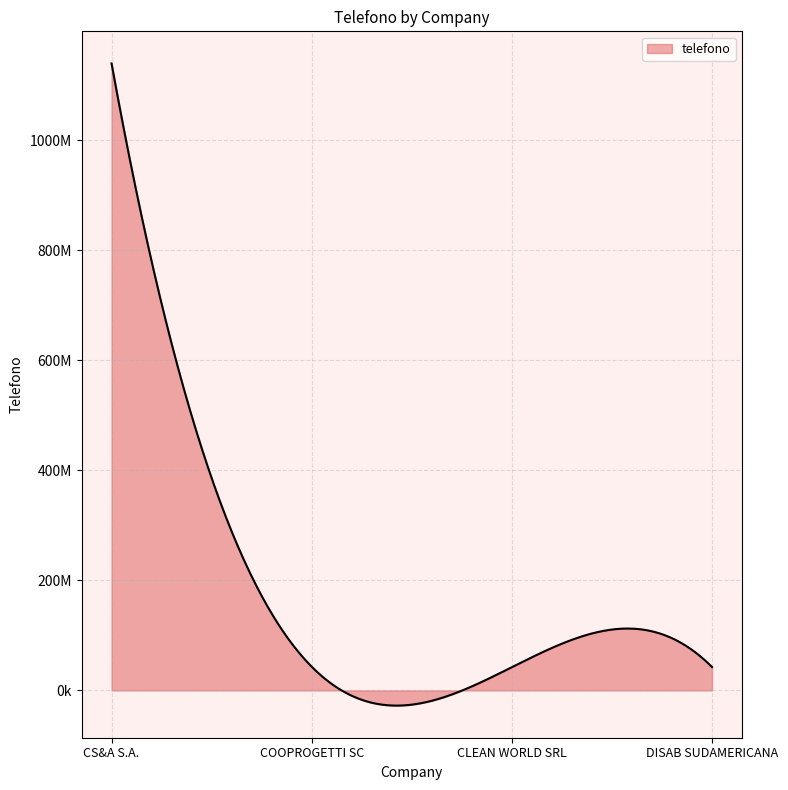

Does the chart display data point markers on the line(s)?

No